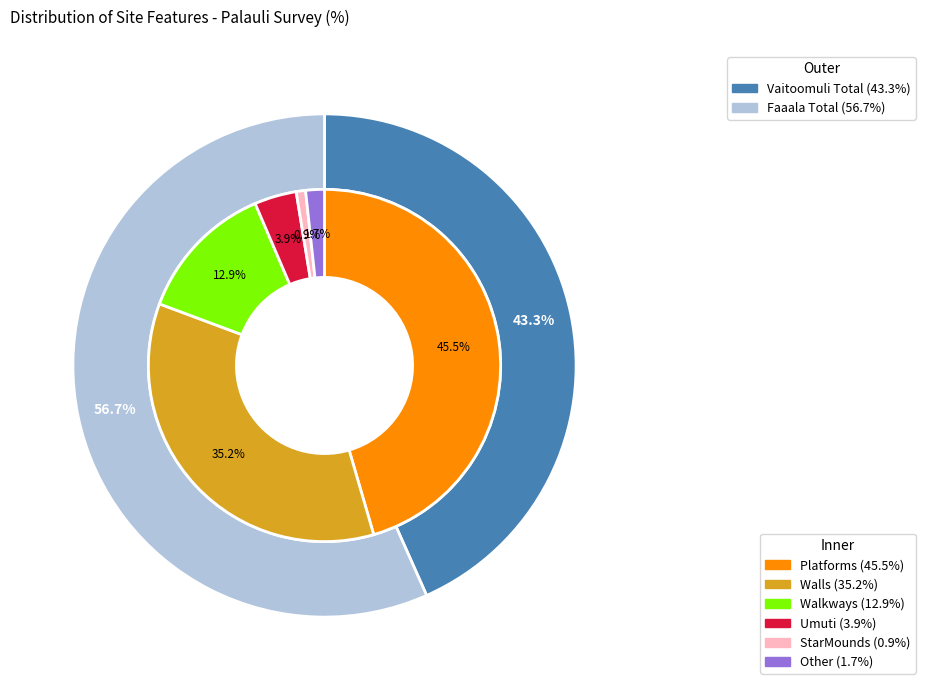

To the nearest percent, what is the difference between the 5 and 3 slice percentages?

2%